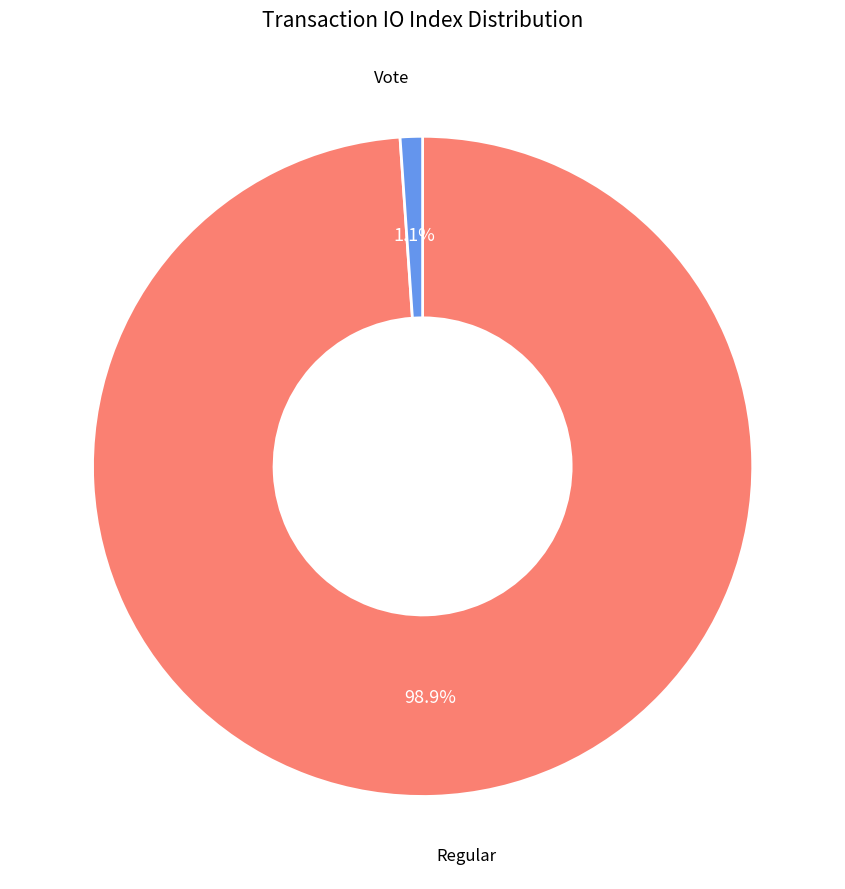

Does any single category account for the majority?

Yes